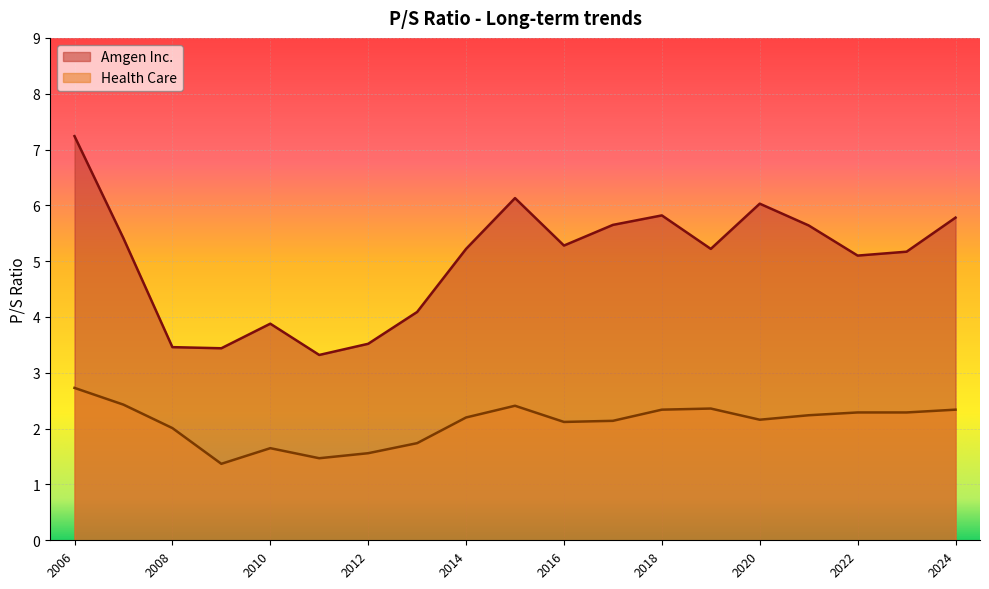

True or false: Health Care and Amgen Inc. intersect in this chart.

False